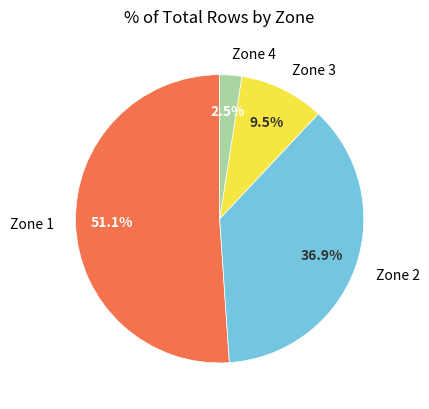

Which slice is the smallest?

Zone 4